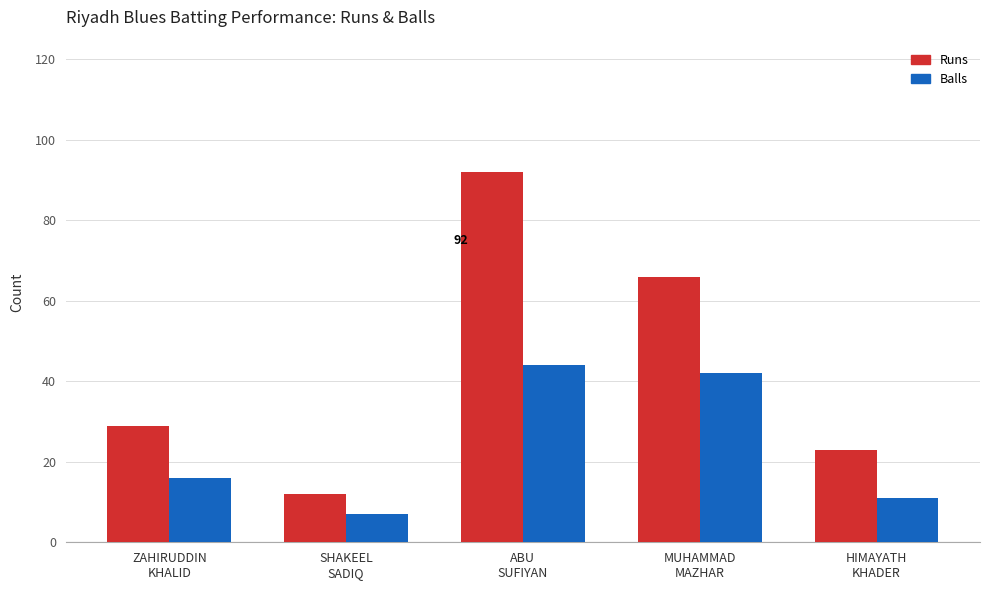

What is the value of the Balls bar at the 2nd from the left?

7